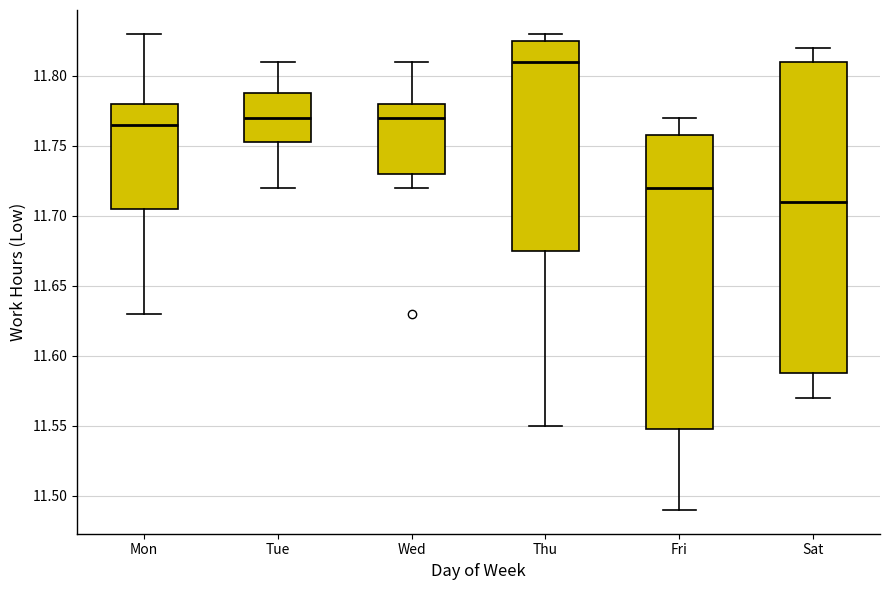

Where does the upper whisker of the box for Sat end on the y-axis? The values are not printed on the chart, so give them approximately, as read against the axis.

11.820